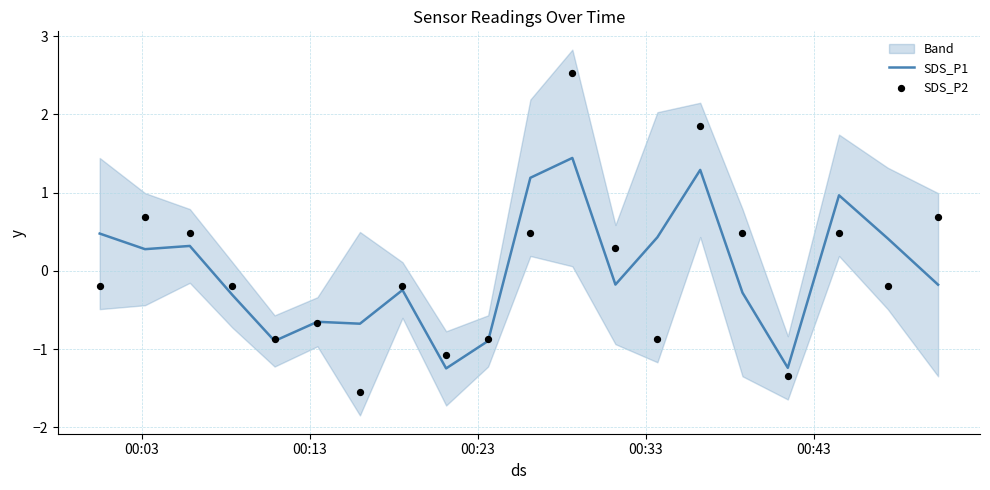

What is the lowest value of the SDS_P1 series?

-1.2